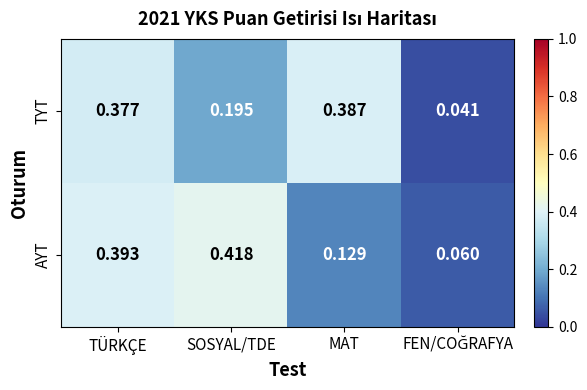

Which series has the widest spread of values?

AYT